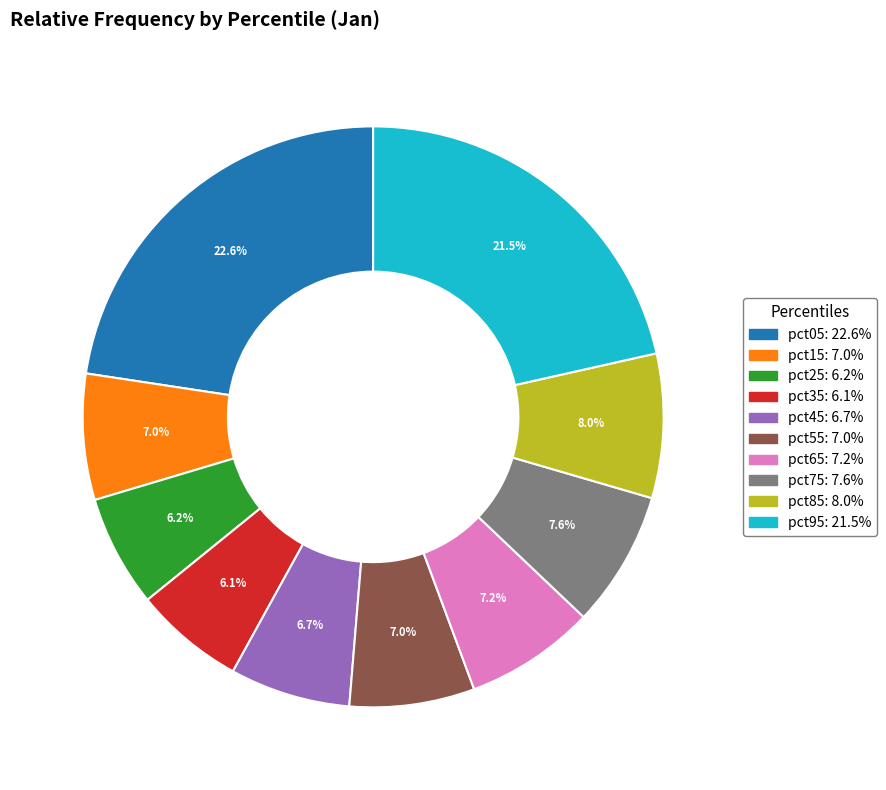

To the nearest percent, what portion does pct65 represent?

7%